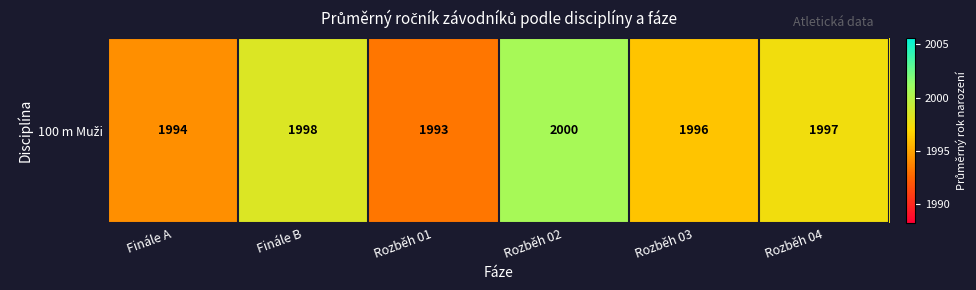

Approximately how many times larger is the value at Finále B compared to Finále A?

1.0